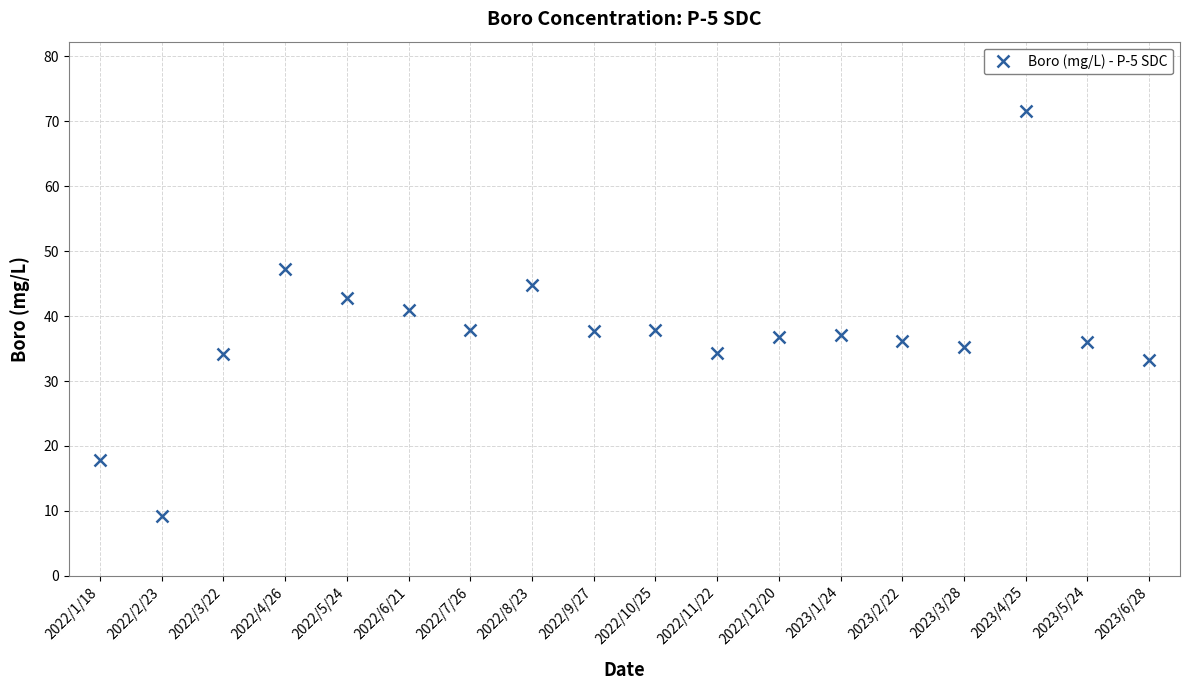

True or false: the data shows 68.5 at 2022/5/24.

False